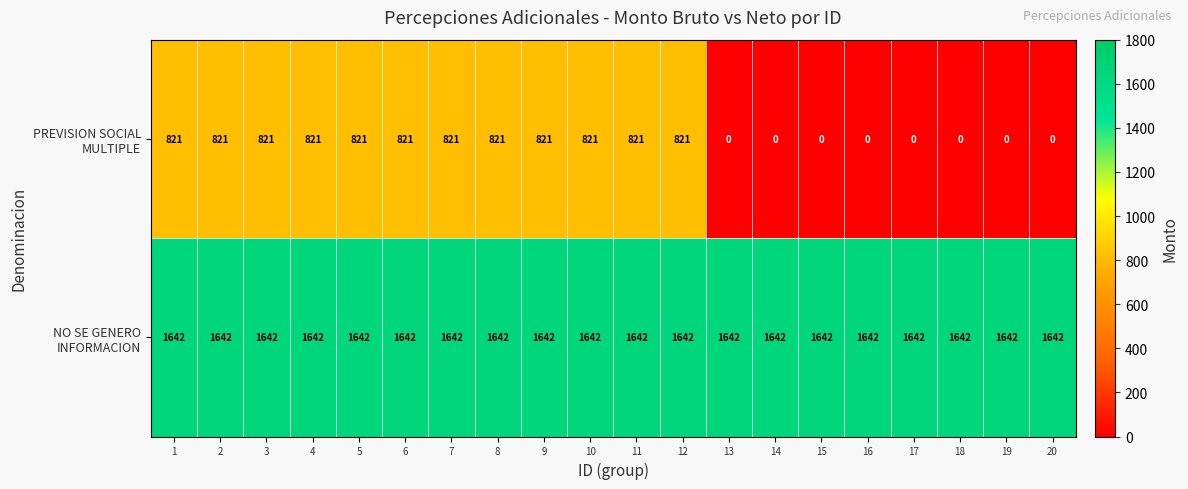

What is the maximum value shown in the chart?

1642